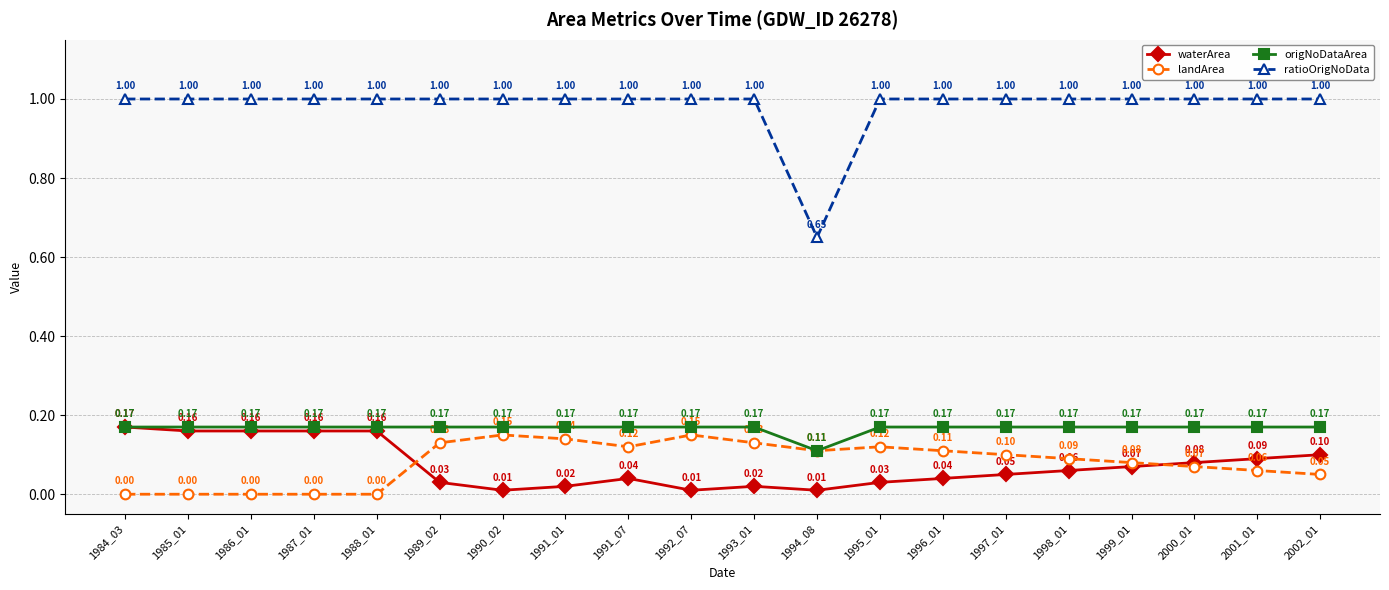

Where is the first local minimum for ratioOrigNoData?

1994_08